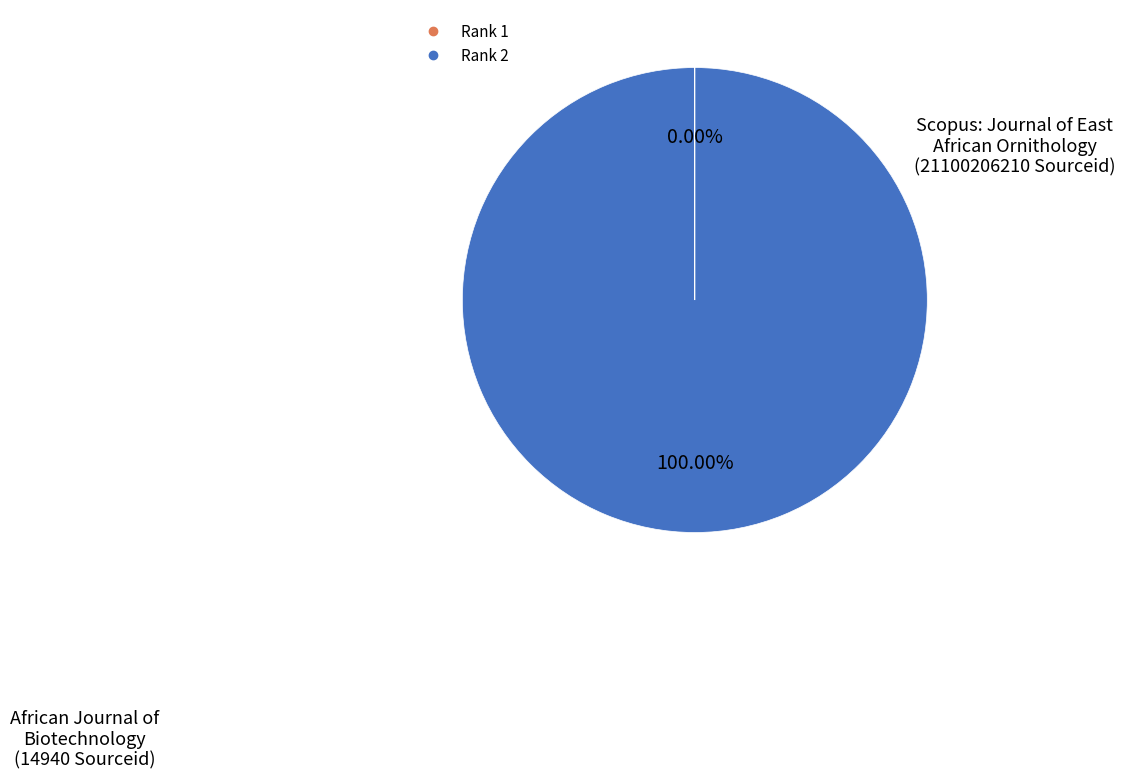

Is there any slice that represents more than half of the pie?

Yes